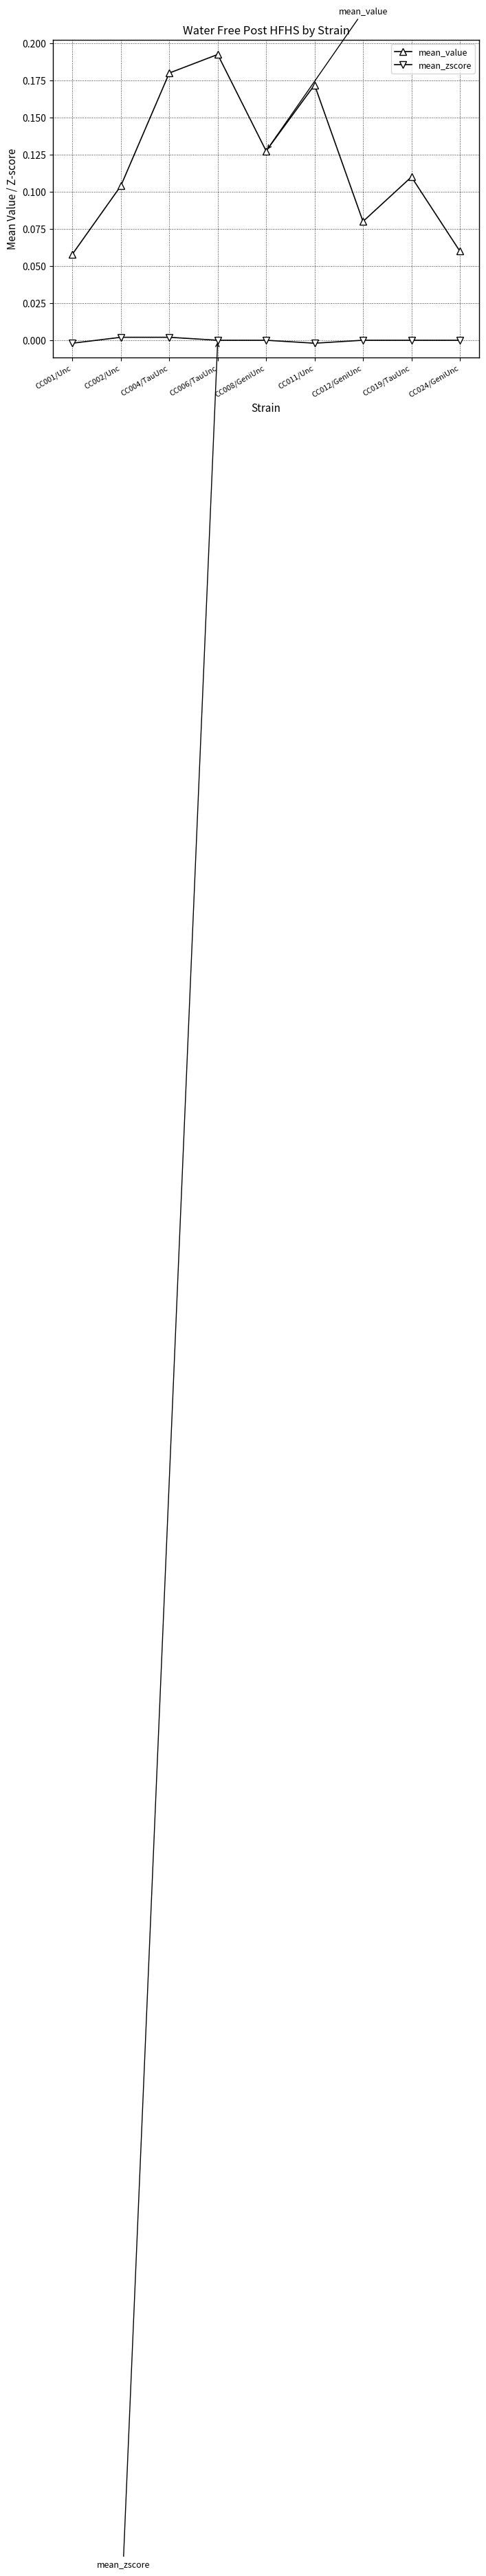

How many interior local peaks does the mean_value series have?

3